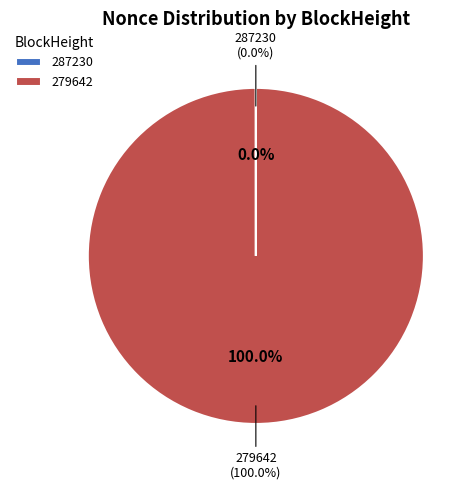

The 279642 slice represents 100% of the pie. True or false?

True